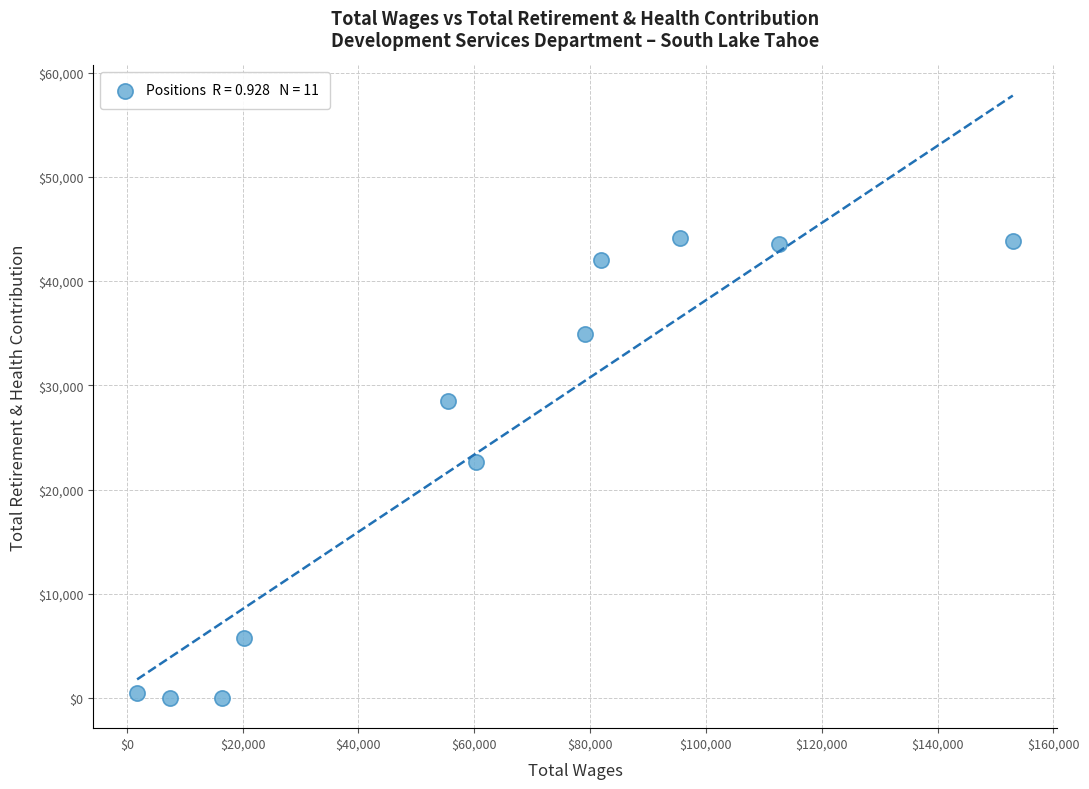

What is the average Y value?

24168